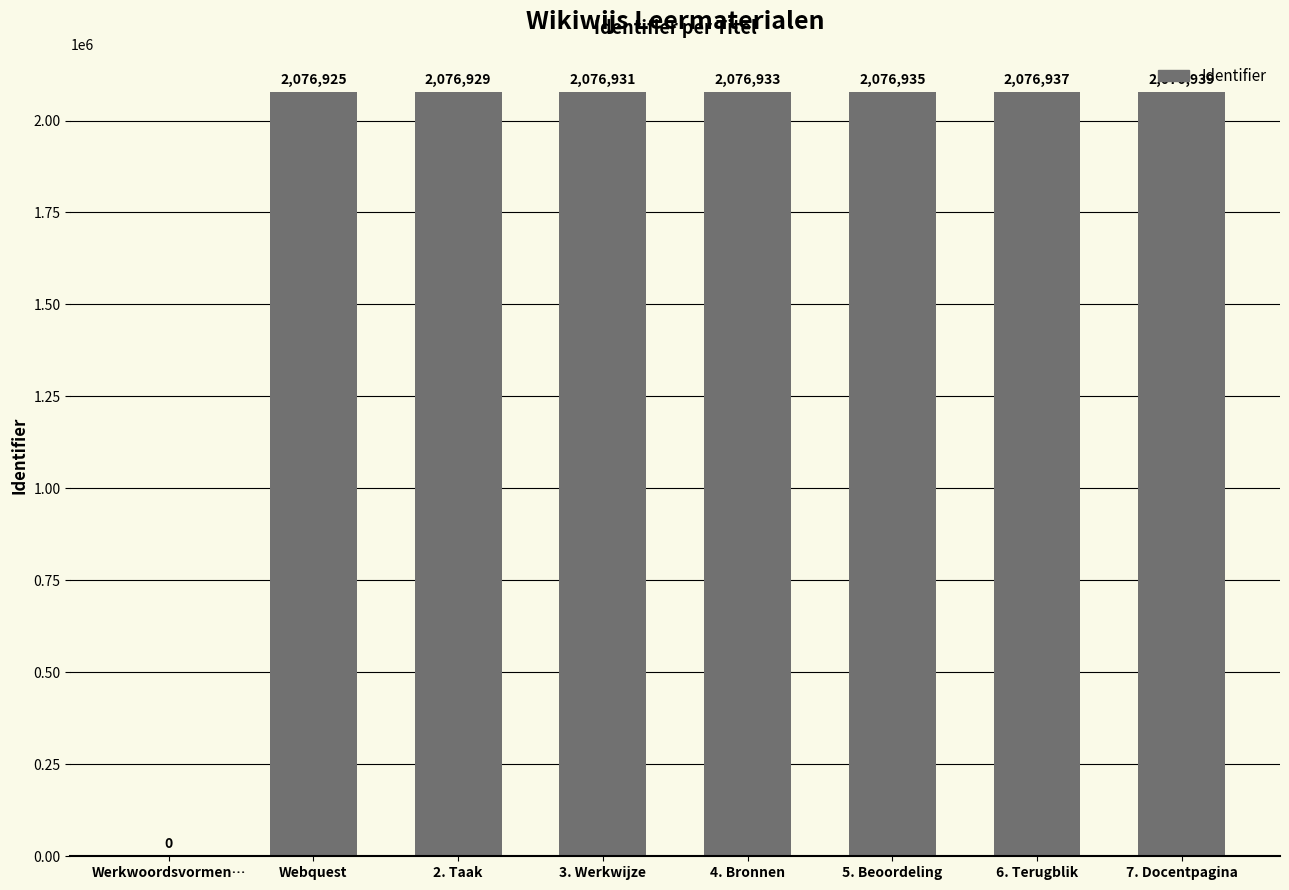

What is the sum of all values?

14538529